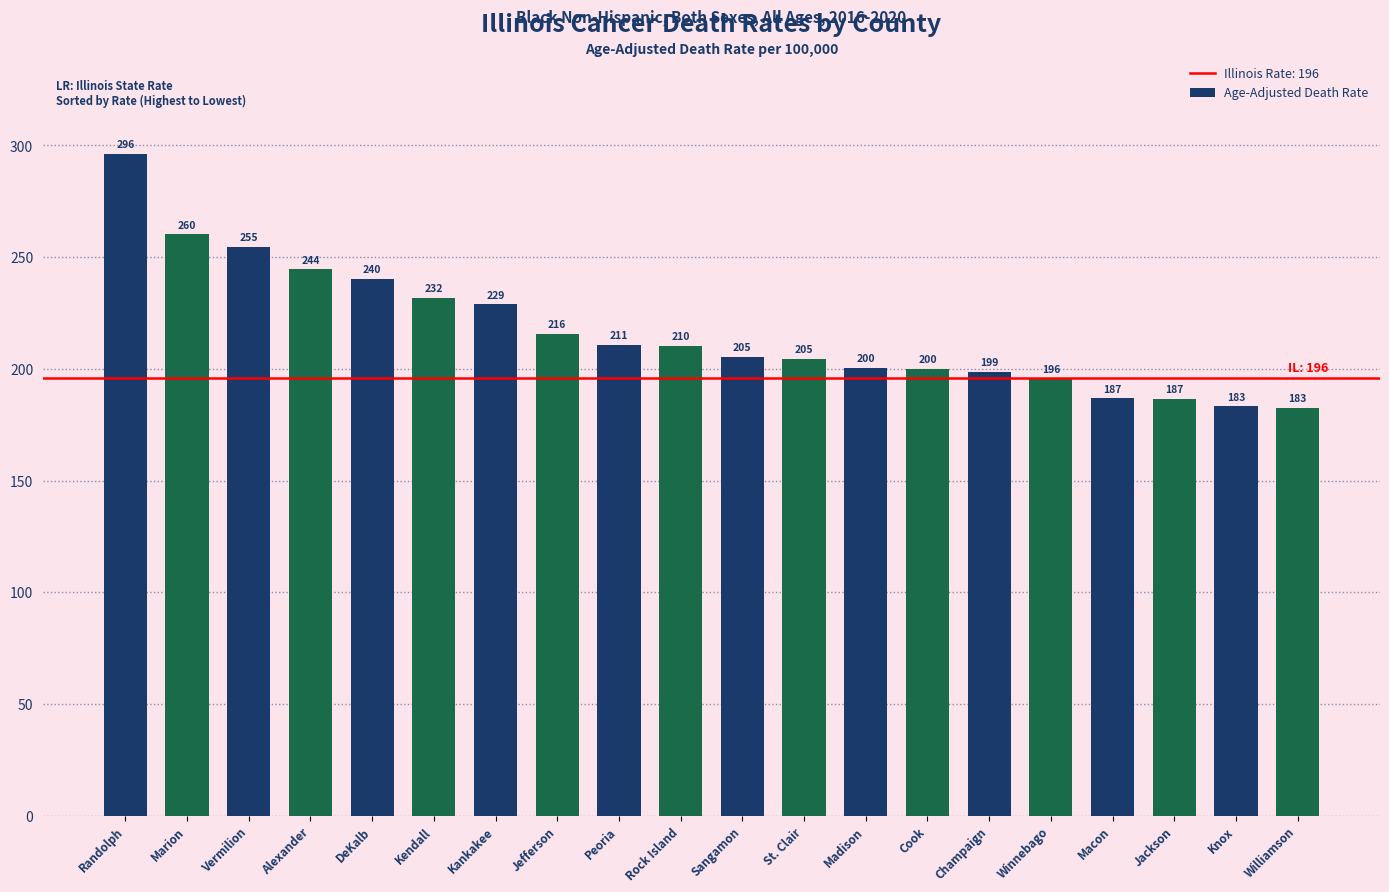

What position from the left is Peoria?

9